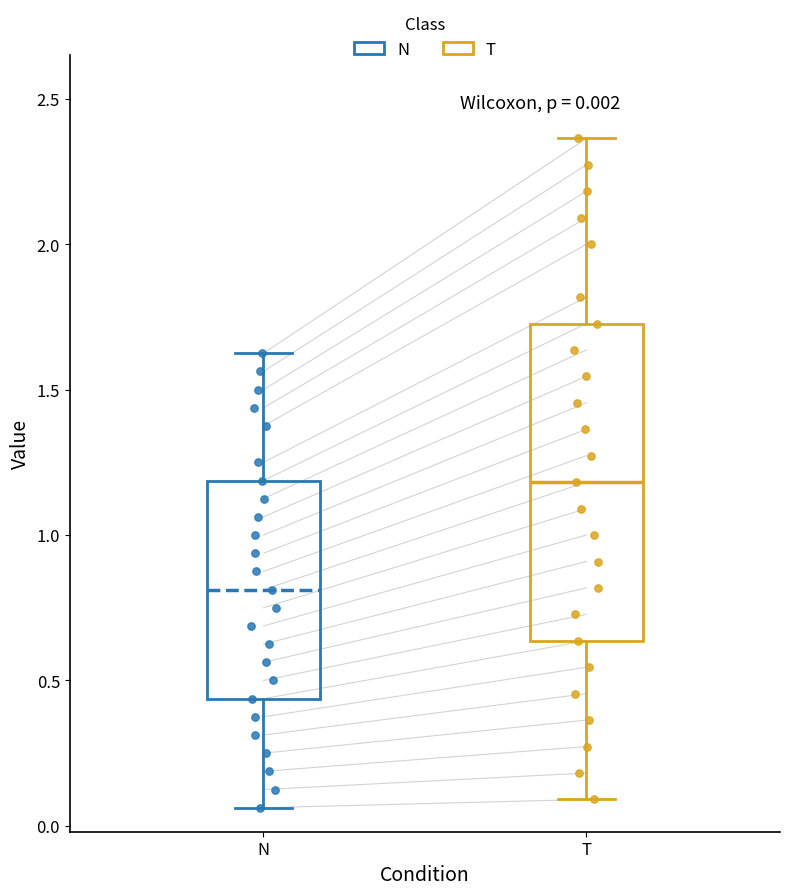

Which box is the tallest, from its lower edge to its upper edge?

T